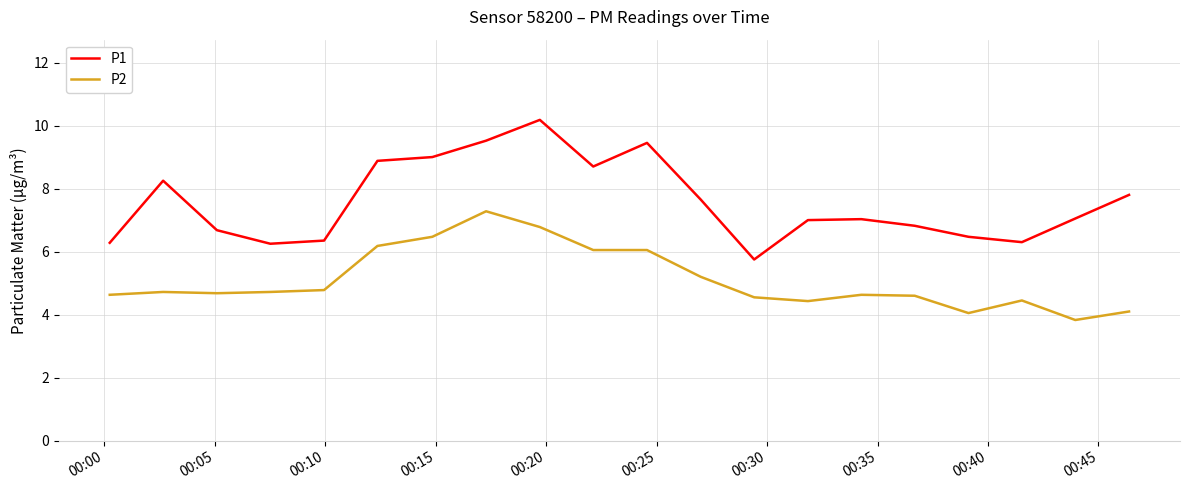

What is the smallest value displayed?

3.8